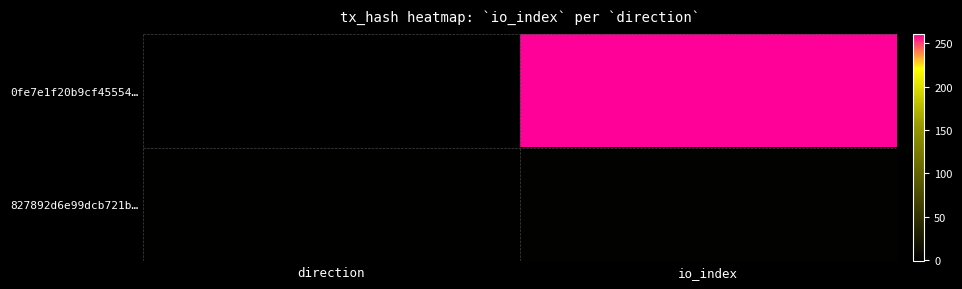

Between direction and io_index, which is larger?

io_index